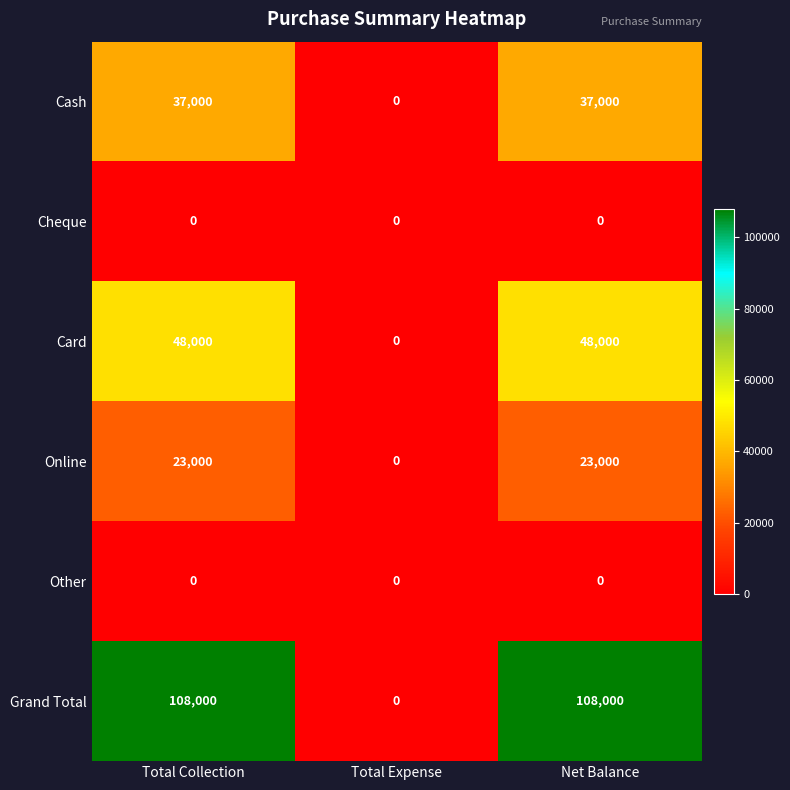

What is the difference between the maximum and minimum values in the Card series?

48000